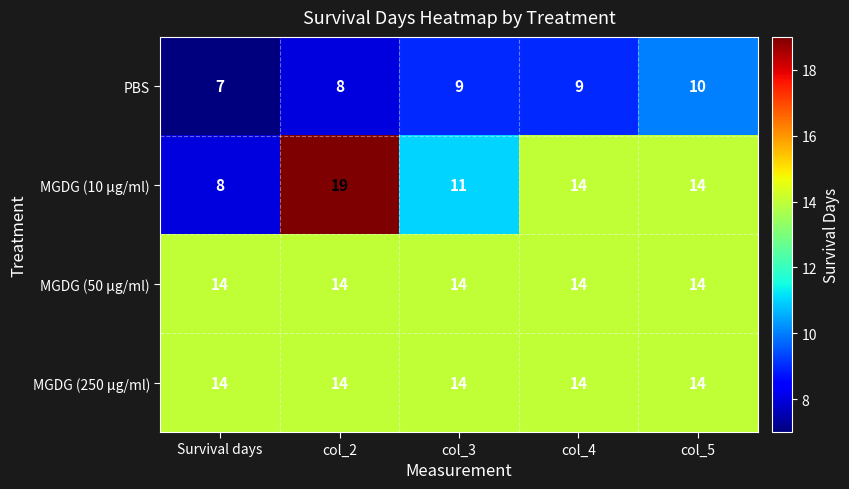

What is the minimum value for MGDG (10 µg/ml)?

8